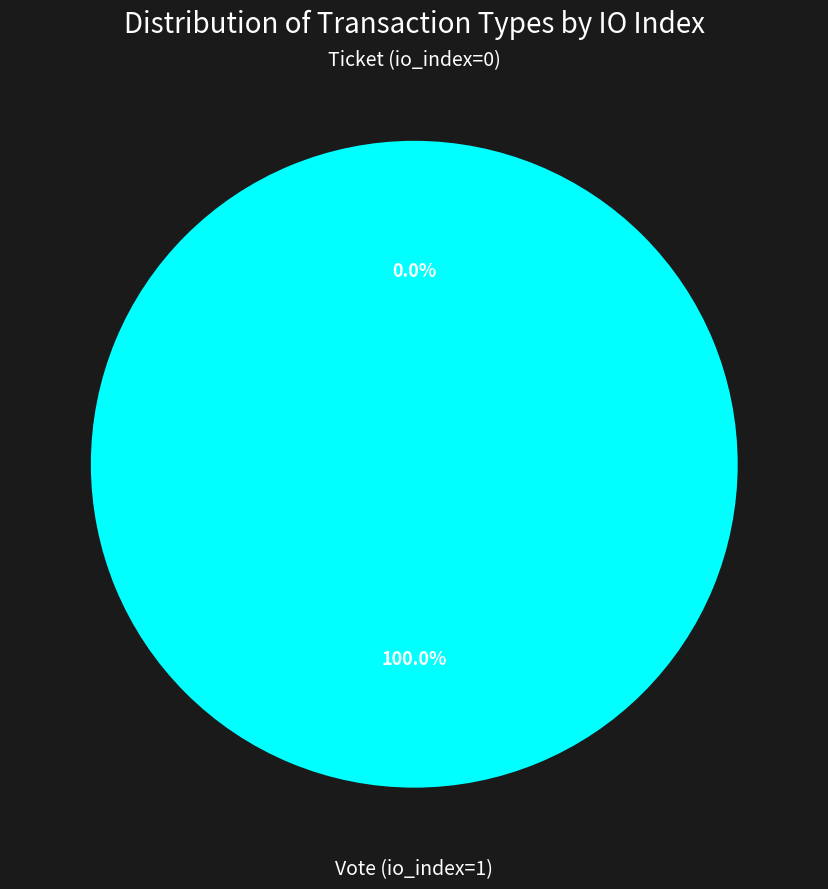

To the nearest percent, what is the difference between the largest and smallest slice percentages?

100%